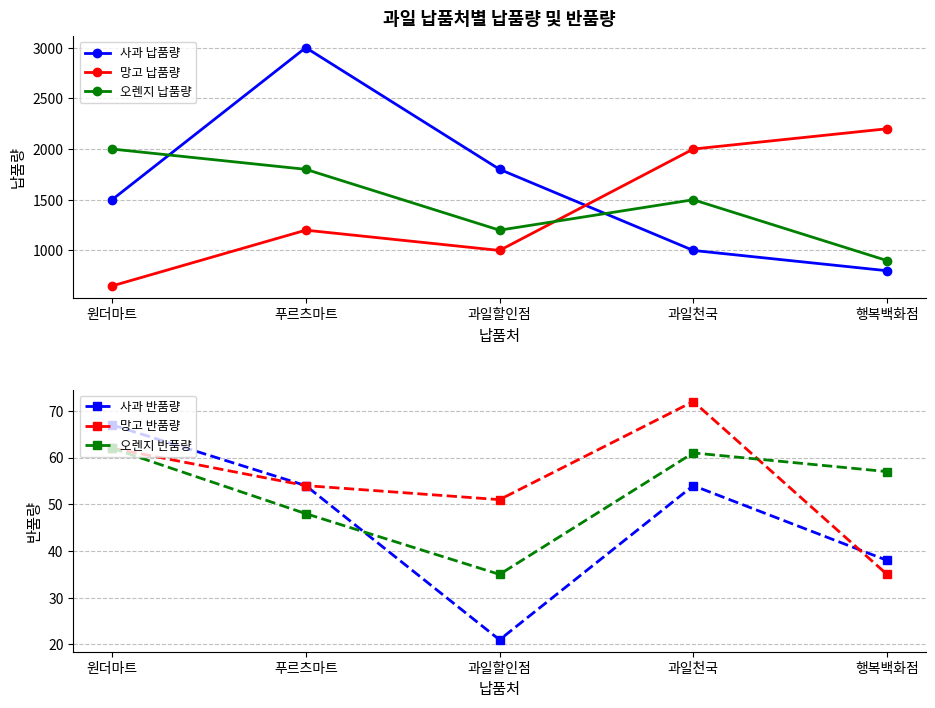

True or false: 사과 반품량 has a value of 15 at 원더마트.

False